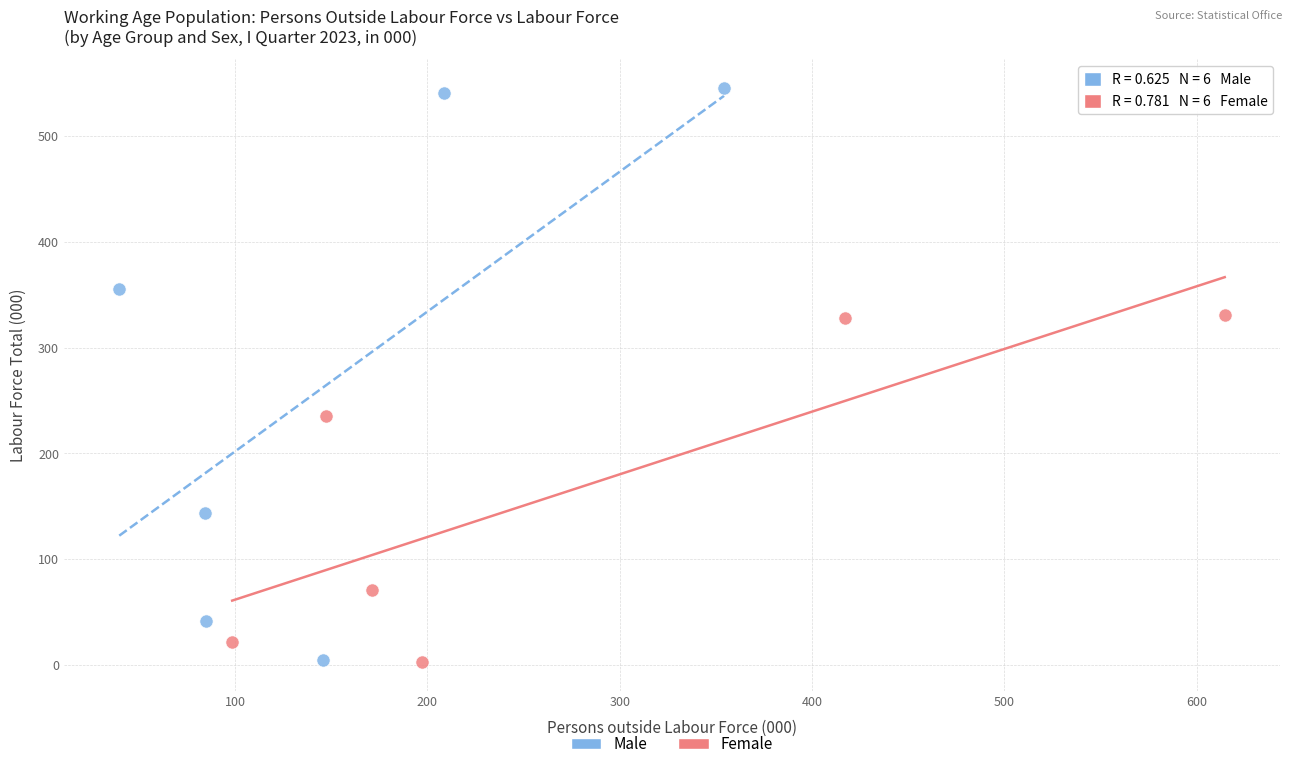

Which series reaches the maximum Y coordinate?

Male